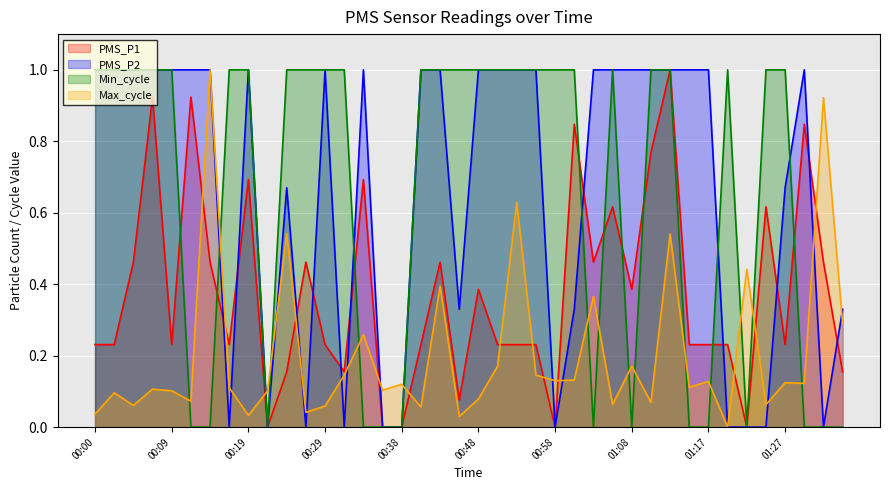

What value does the PMS_P1 series have at 00:31?

0.2